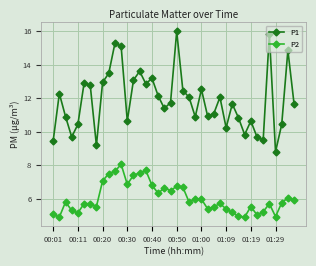

What is the sum of all P1 values?

474.7